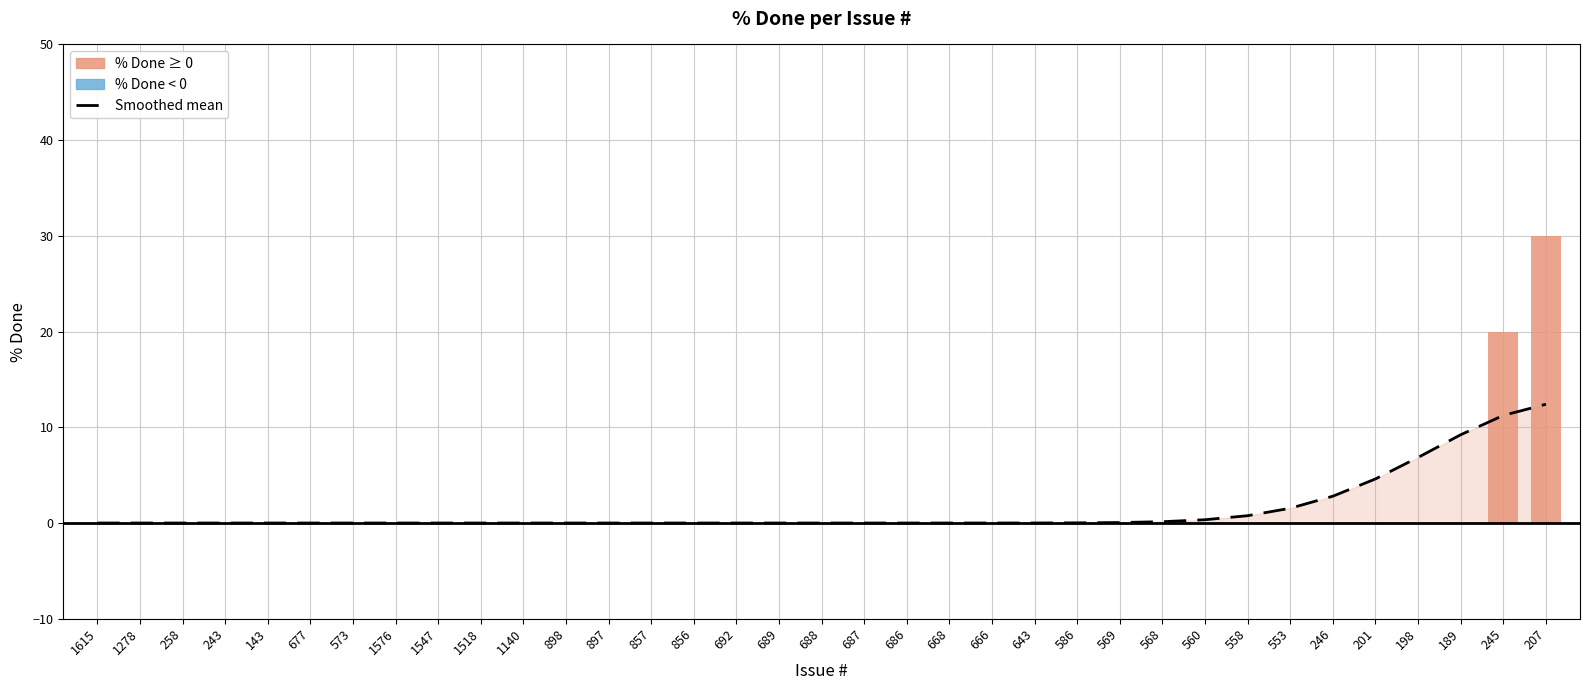

What is the change in value from 568 to 245?

+11.1